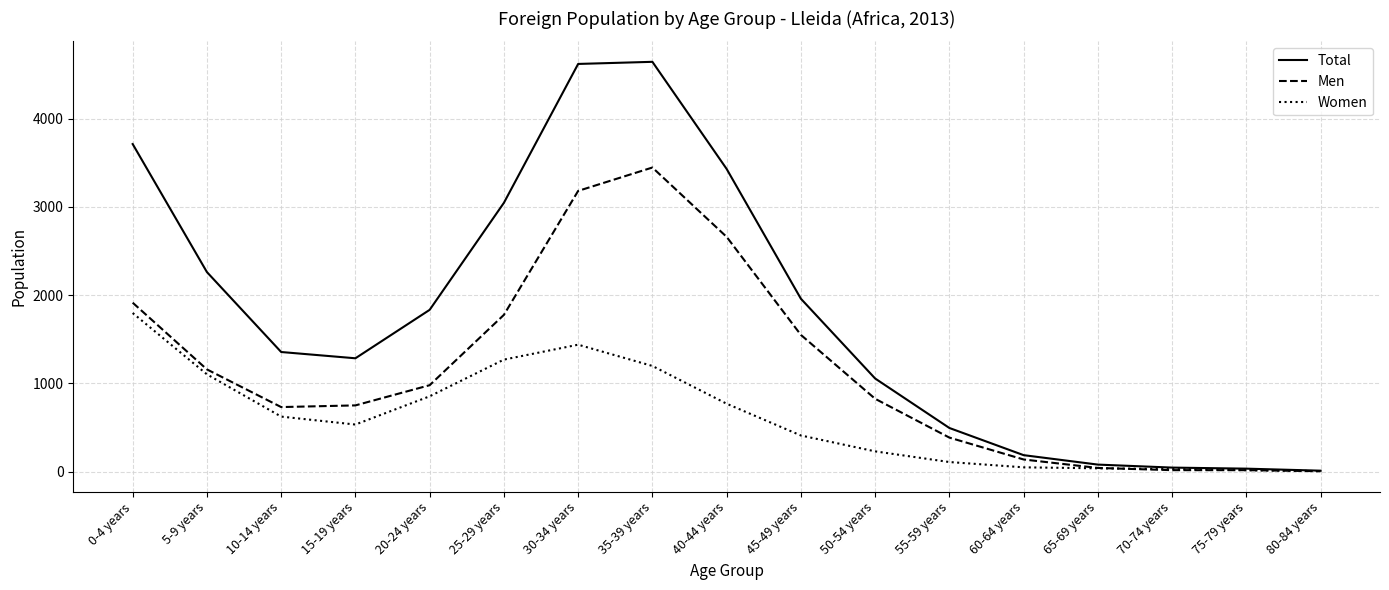

What position from the right is 80-84 years?

1